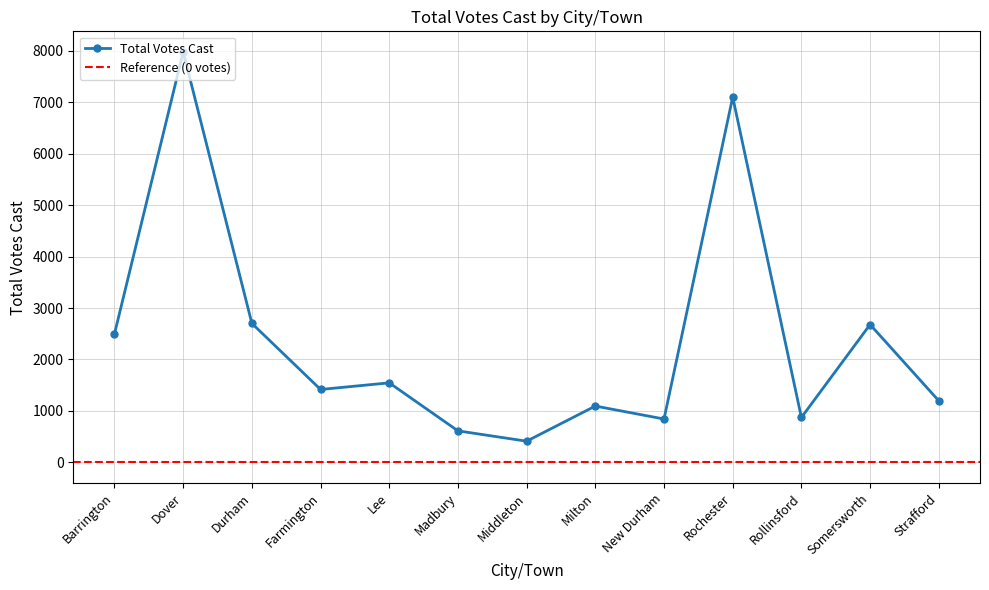

At which label does the data first exceed 1417?

Barrington